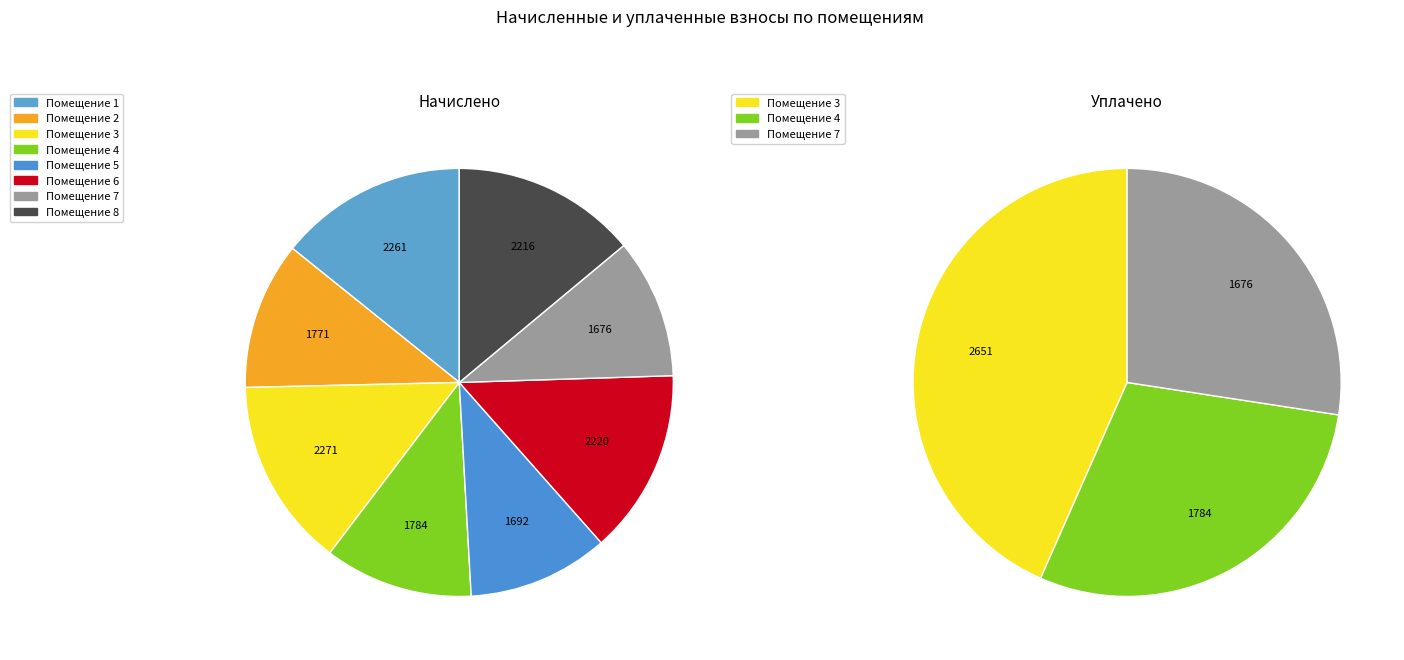

Is it true that 2 is 11% of the pie?

True